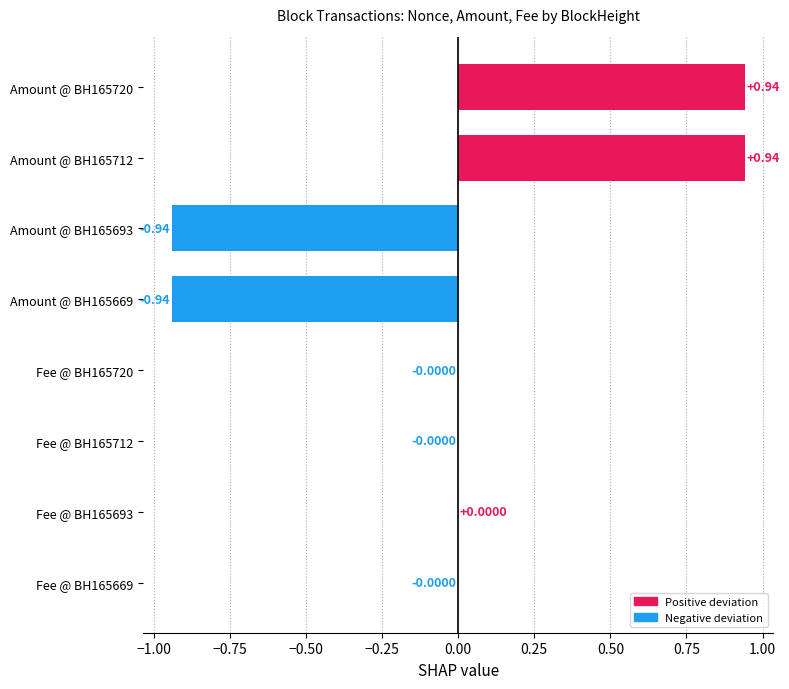

Between Amount @ BH165712 and Fee @ BH165712, which is larger?

Amount @ BH165712